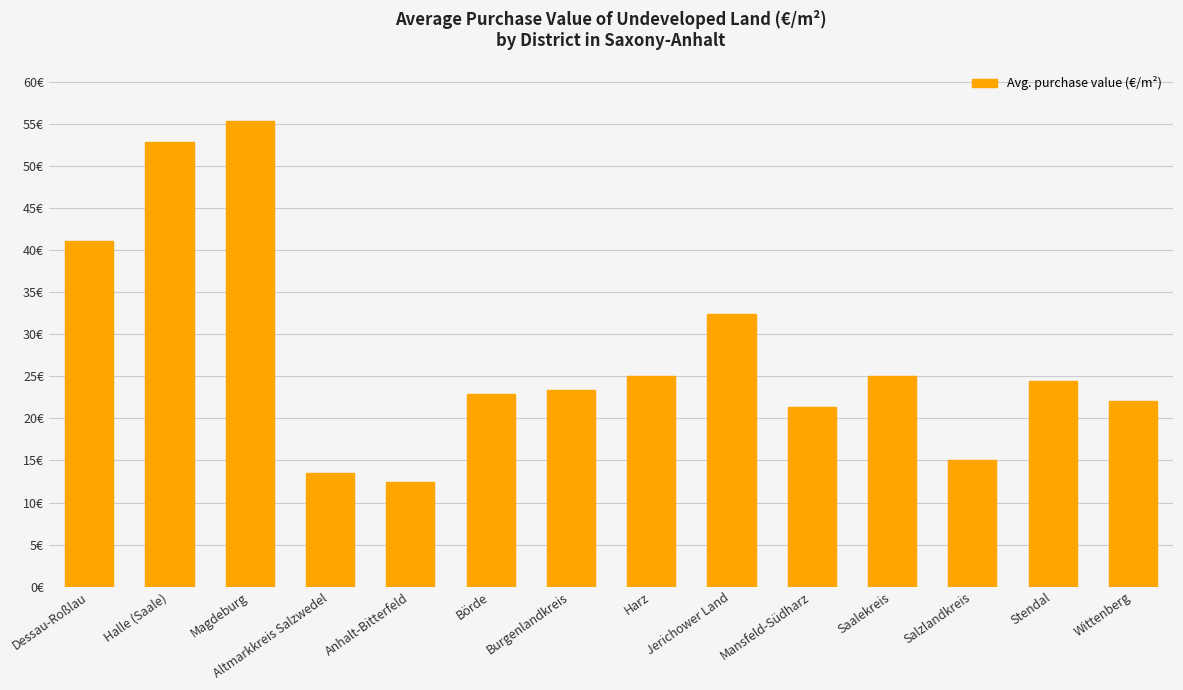

Rank the categories by value from highest to lowest.

Magdeburg, Halle (Saale), Dessau-Roßlau, Jerichower Land, Harz, Saalekreis, Stendal, Burgenlandkreis, Börde, Wittenberg, Mansfeld-Südharz, Salzlandkreis, Altmarkkreis Salzwedel, Anhalt-Bitterfeld